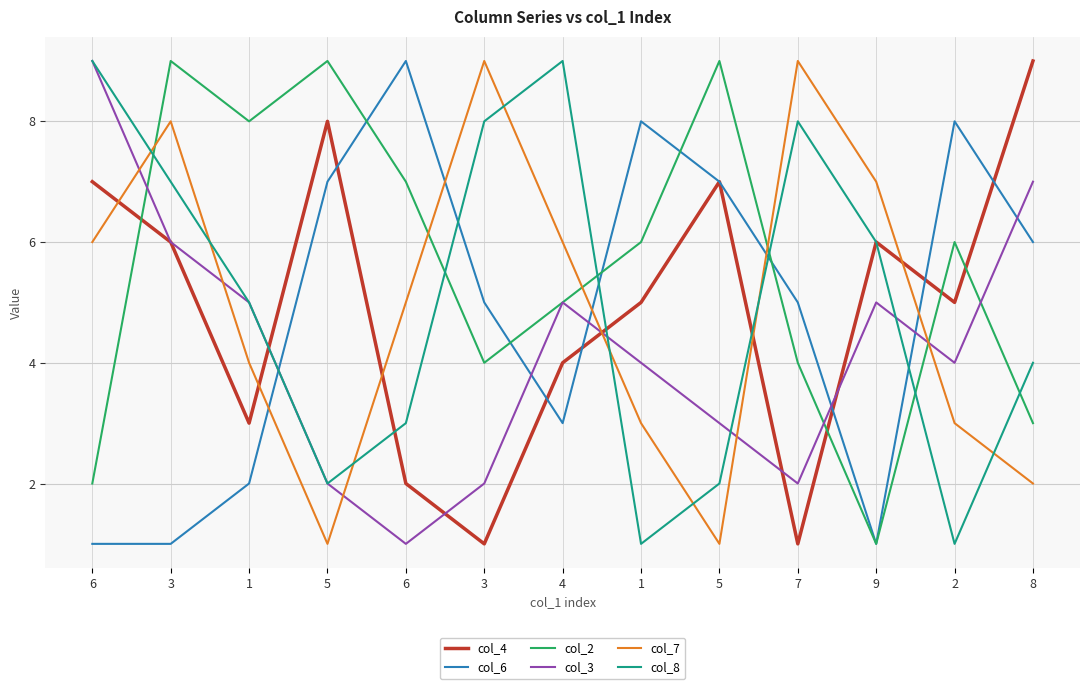

Is this an area chart (filled region under the line)?

No